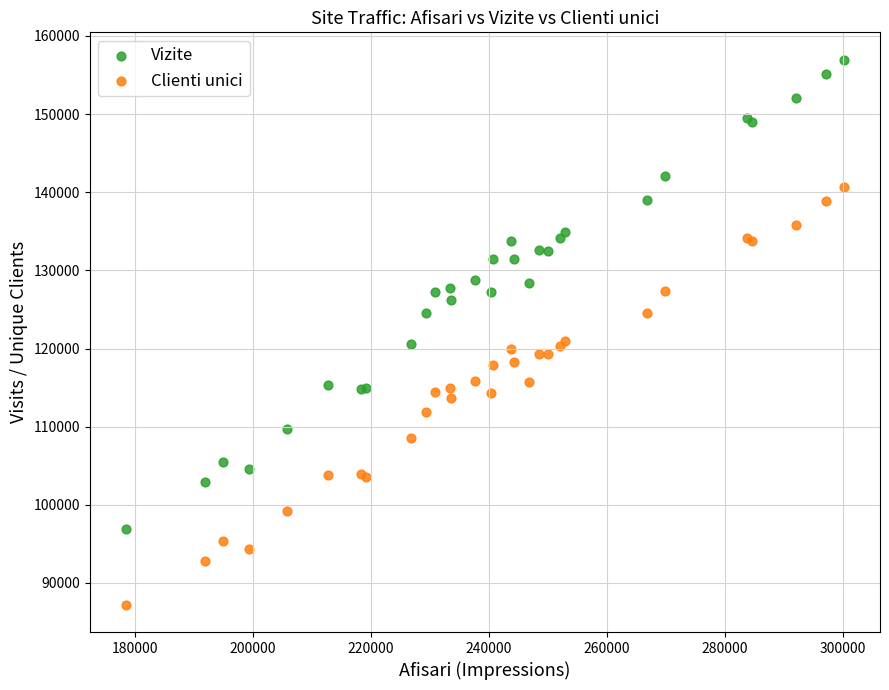

Which series has the widest spread of Y values?

Vizite